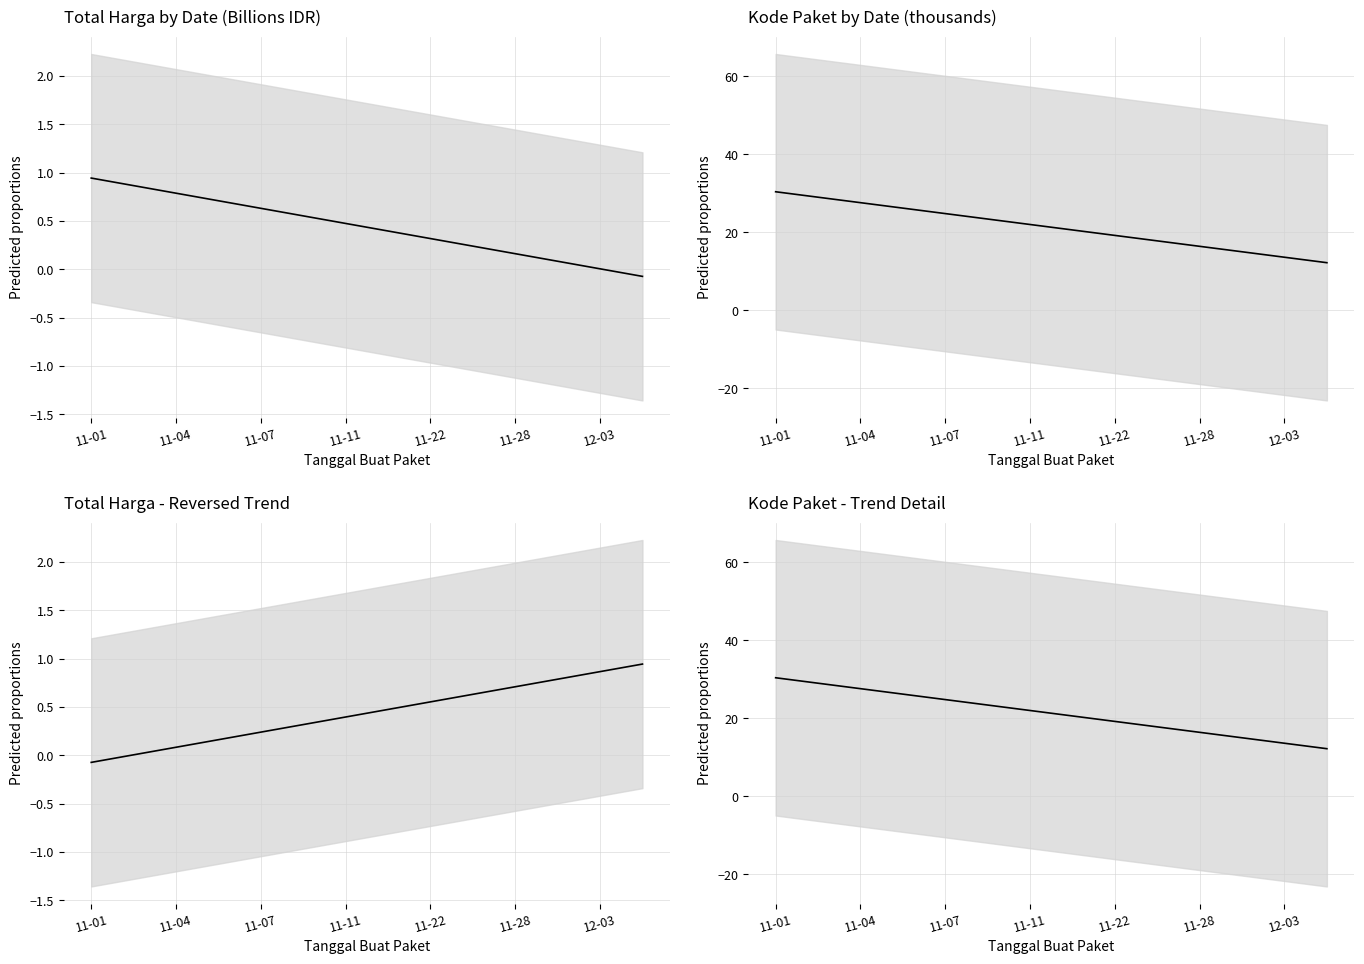

How many positive values does the Total Harga series have?

13